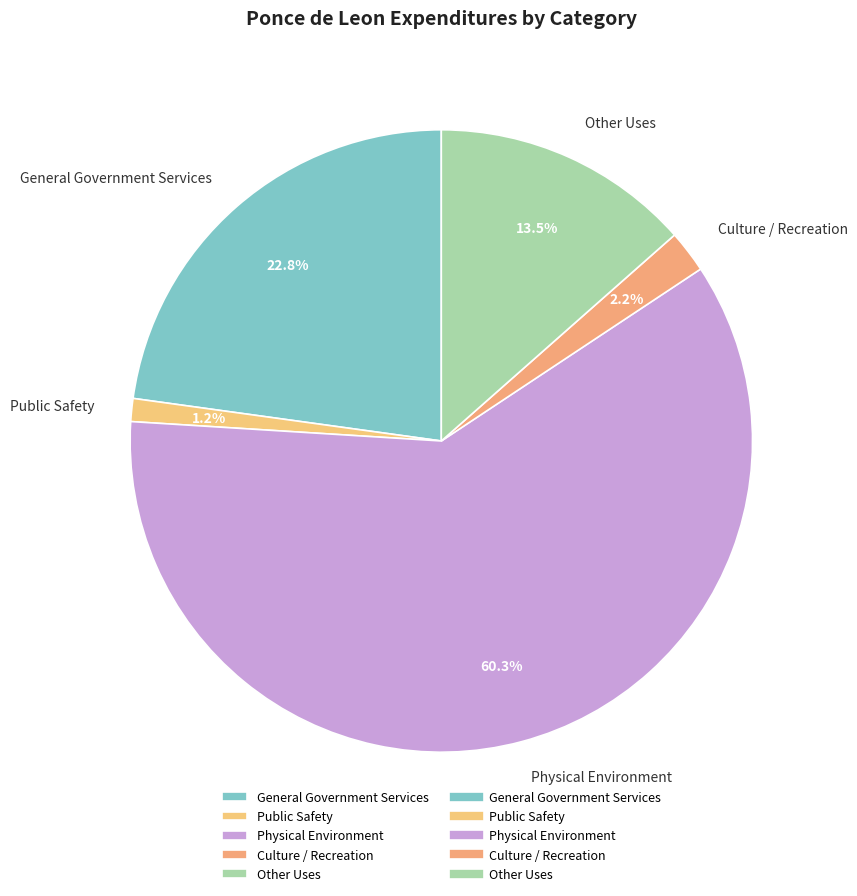

To the nearest percent, what is the combined percentage of General Government Services and Culture / Recreation?

25%